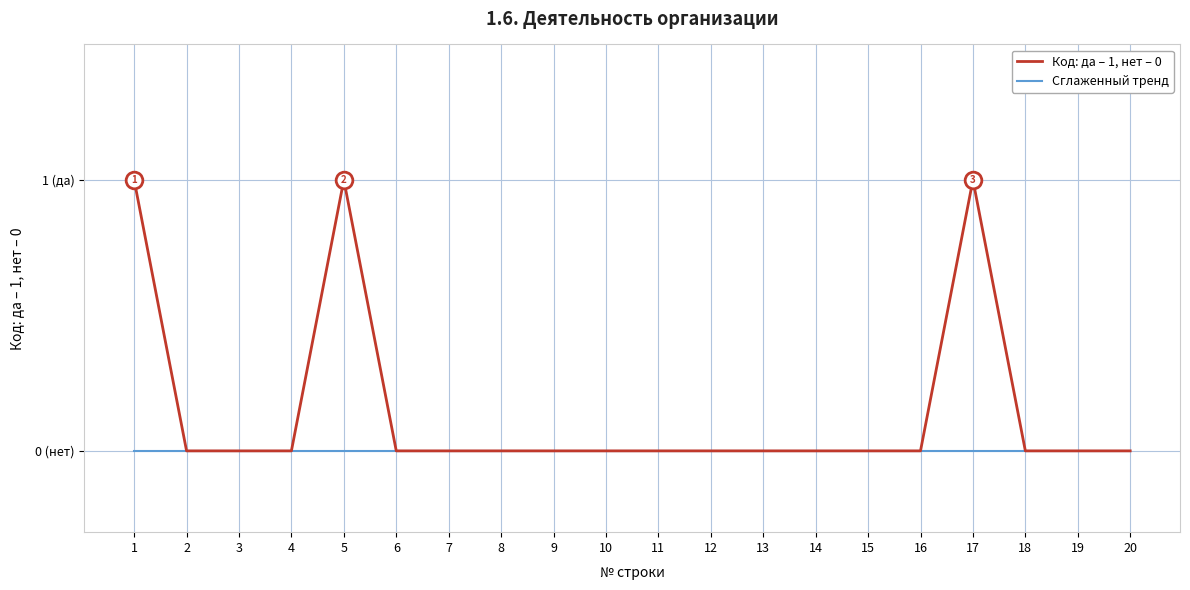

Is this an area chart (filled region under the line)?

No